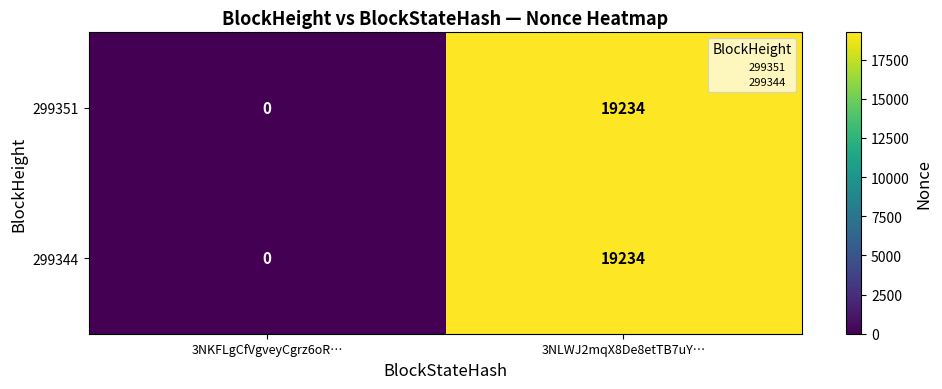

What is the maximum value shown in the chart?

19234